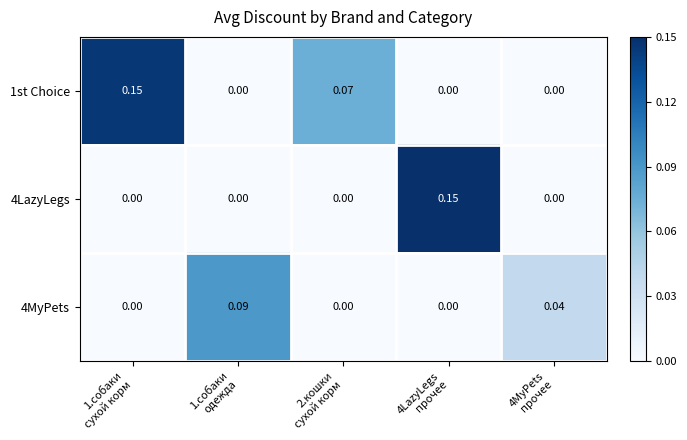

Between 2.кошки
сухой корм and 4MyPets
прочее, which series saw the biggest shift?

1st Choice